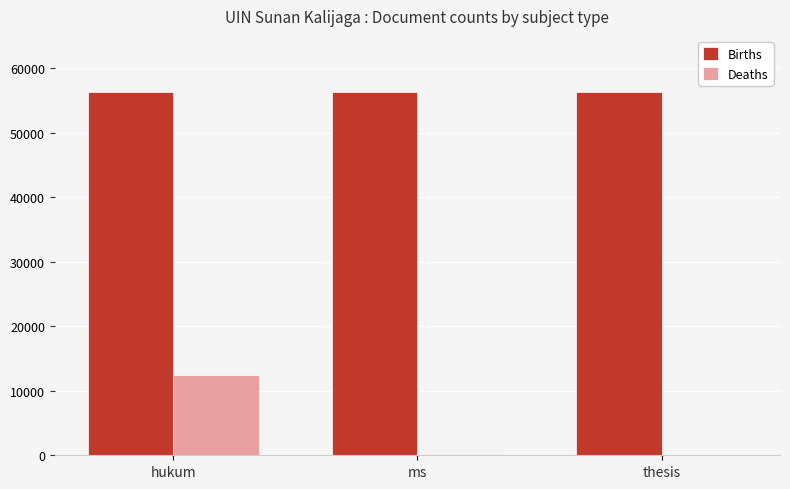

What is the highest value of the Deaths series?

12460